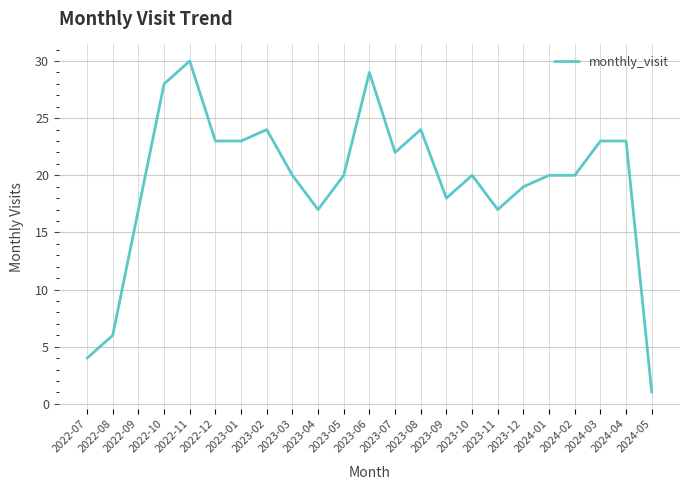

What is the ratio of the value at 2024-02 to the value at 2022-08?

3.3